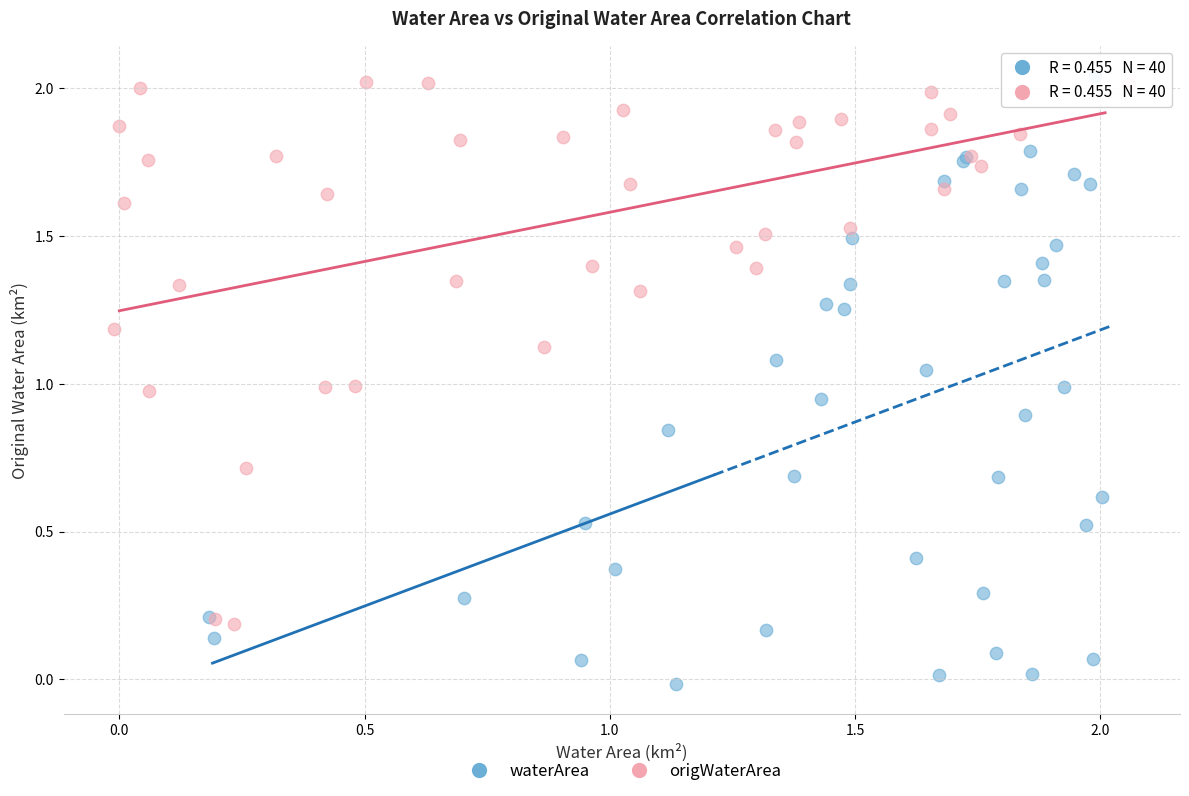

Which series has the widest spread of Y values?

waterArea